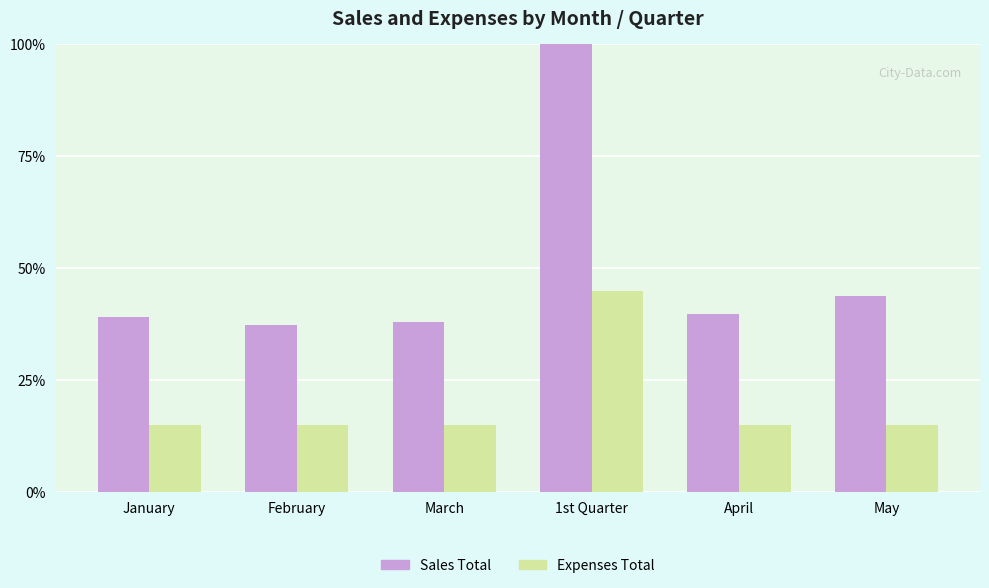

Is the value of Expenses Total at February greater than the value of Sales Total at January?

No